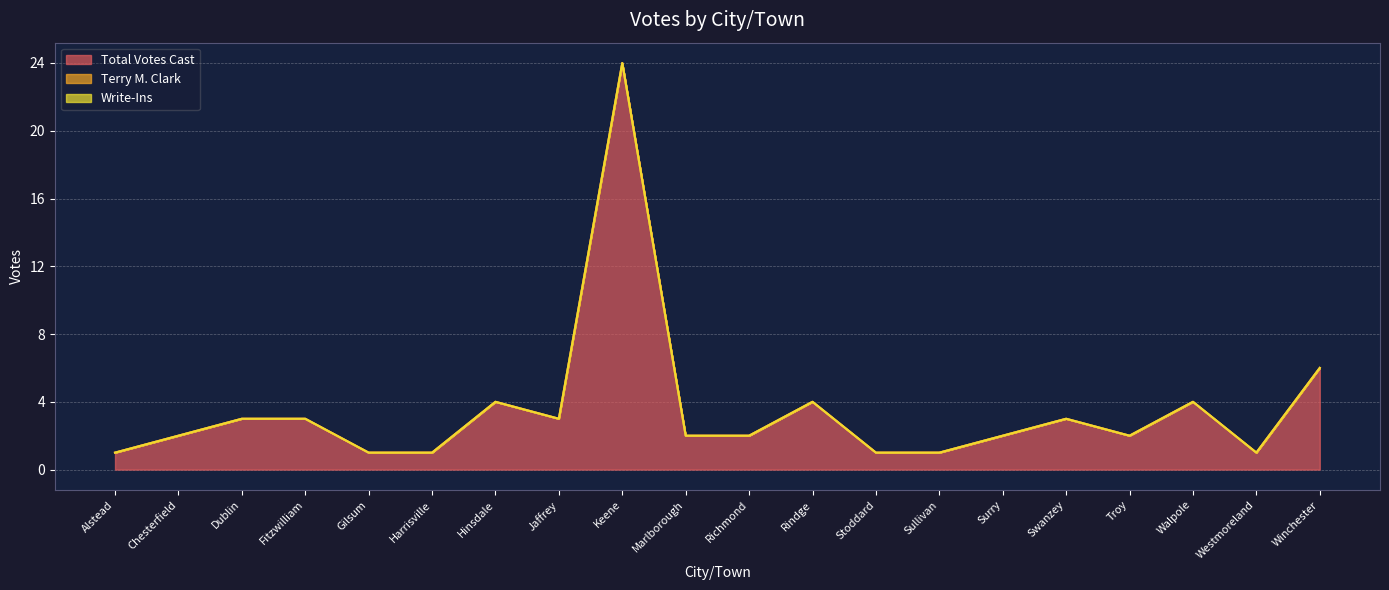

At which category does the chart reach its peak across all series?

Keene